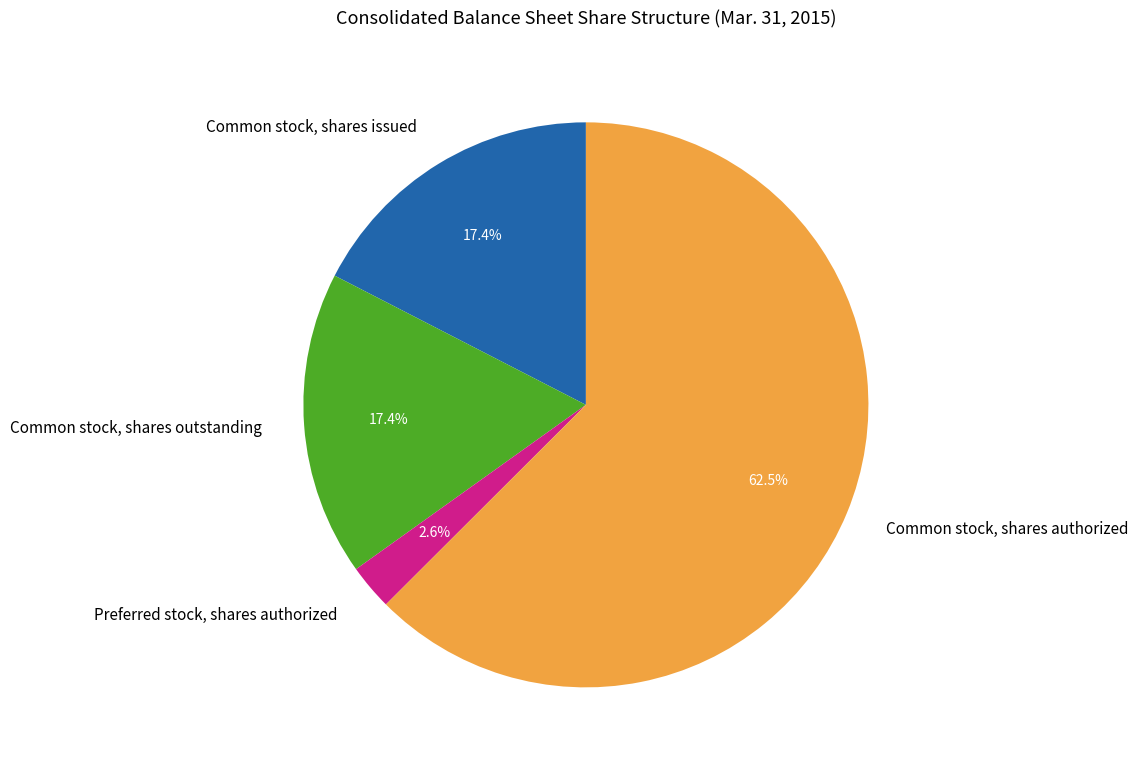

What is the smallest slice in the pie chart?

Preferred stock, shares authorized